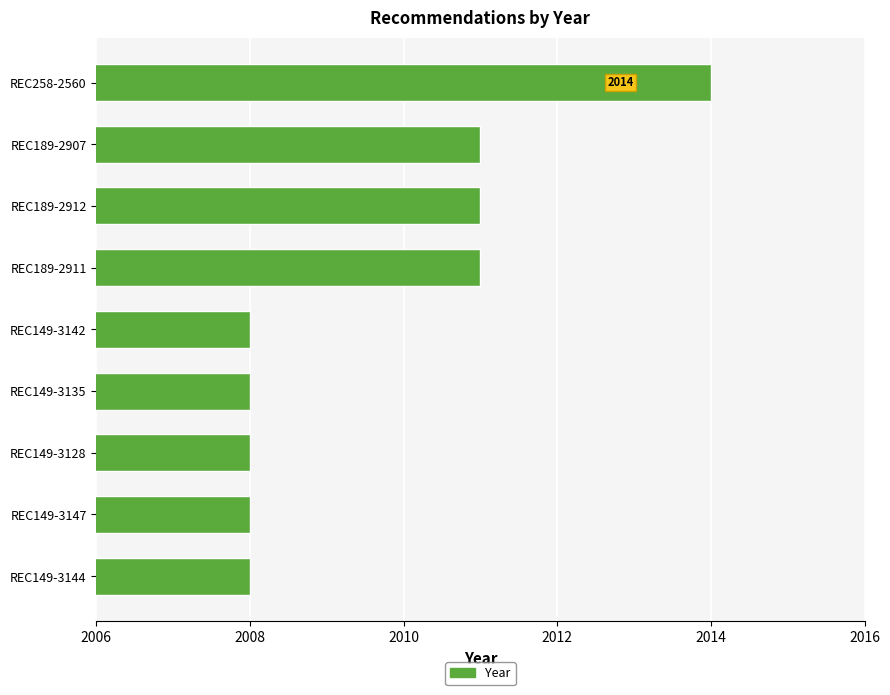

Reading top to bottom, list all the values displayed in this chart.

2014	2011	2011	2011	2008	2008	2008	2008	2008